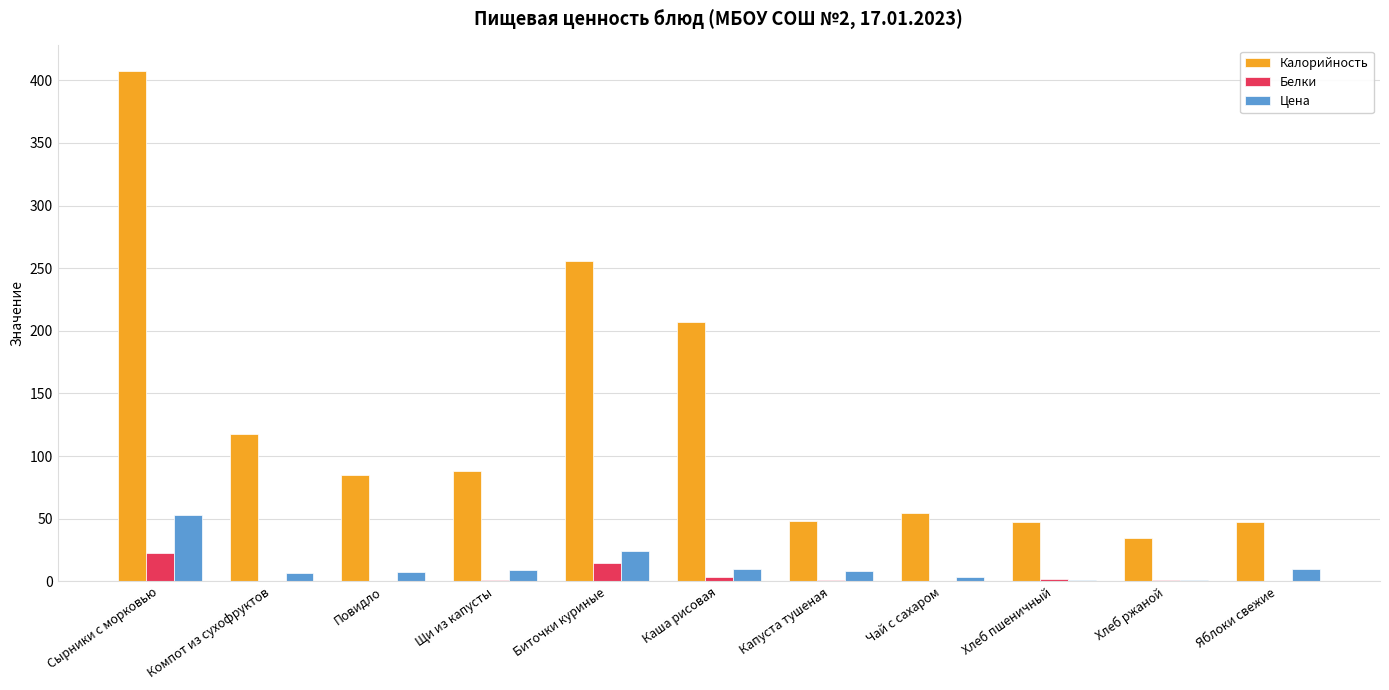

Is it true that Цена equals 8.6 at Капуста тушеная?

True